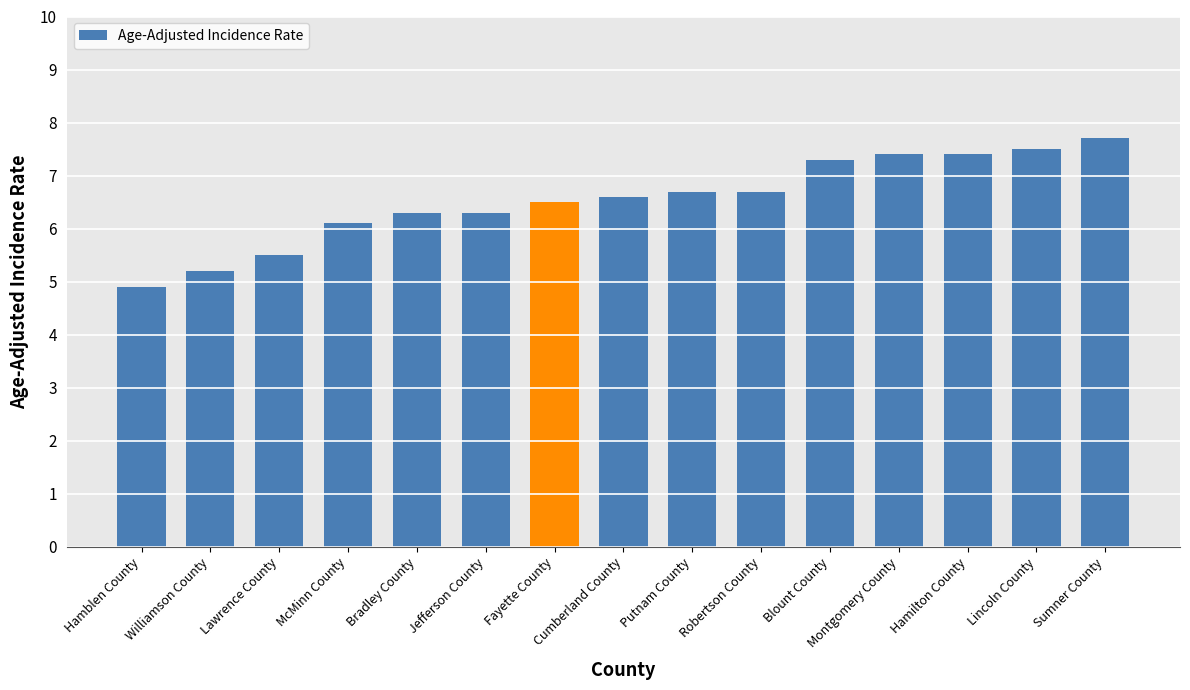

Is it true that the value at Lincoln County is 2.2?

False